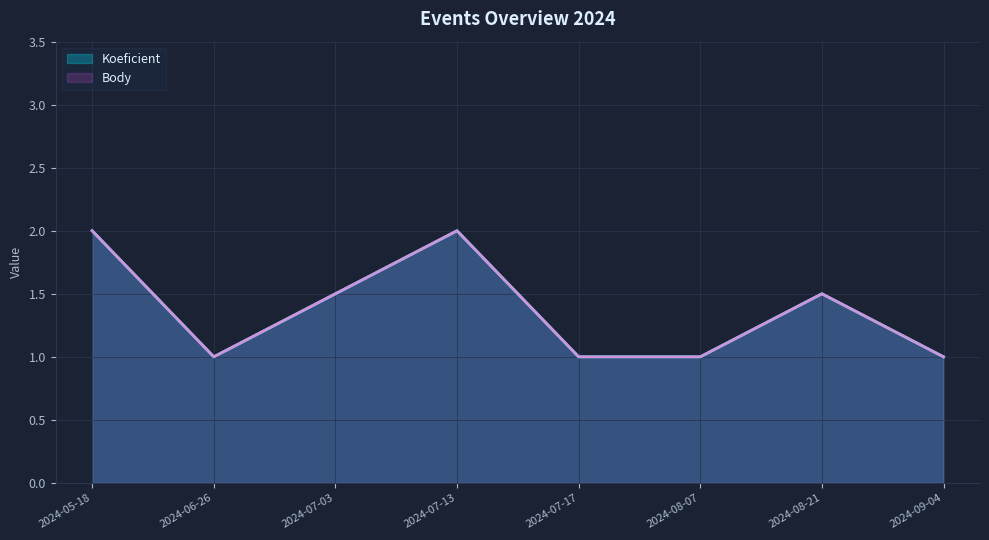

Which has a higher value, 2024-05-18 or 2024-08-21?

2024-05-18